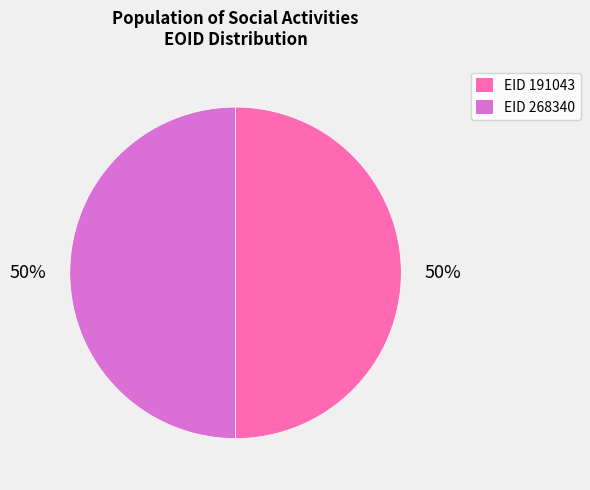

Approximately how many times larger is the value at EID 268340 compared to EID 191043?

1.0